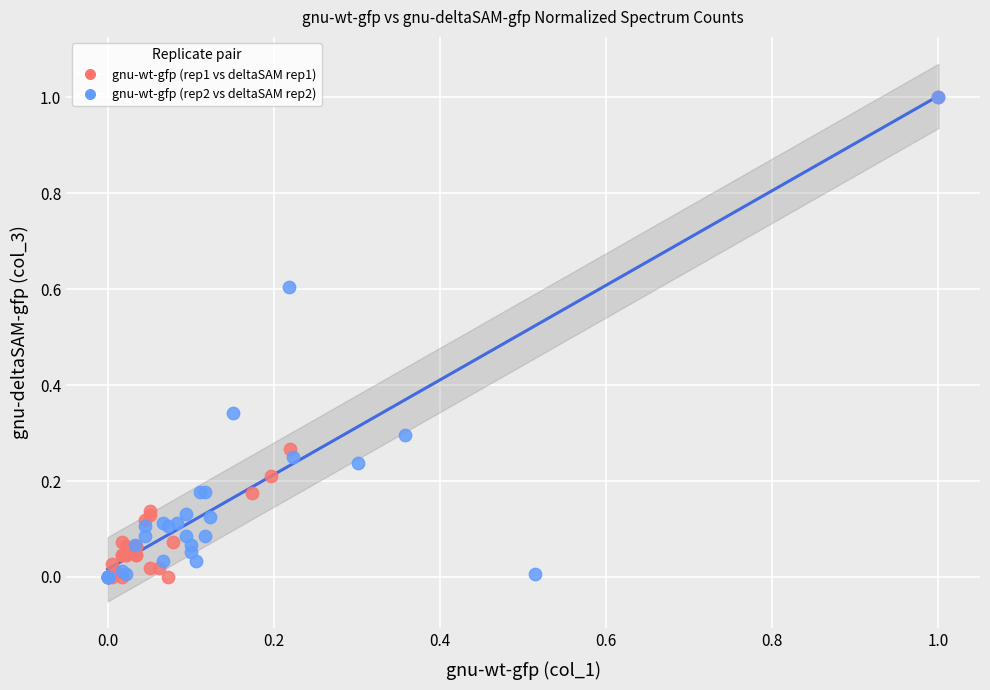

What are all the series names shown in the legend?

gnu-wt-gfp (rep1 vs deltaSAM rep1), gnu-wt-gfp (rep2 vs deltaSAM rep2)